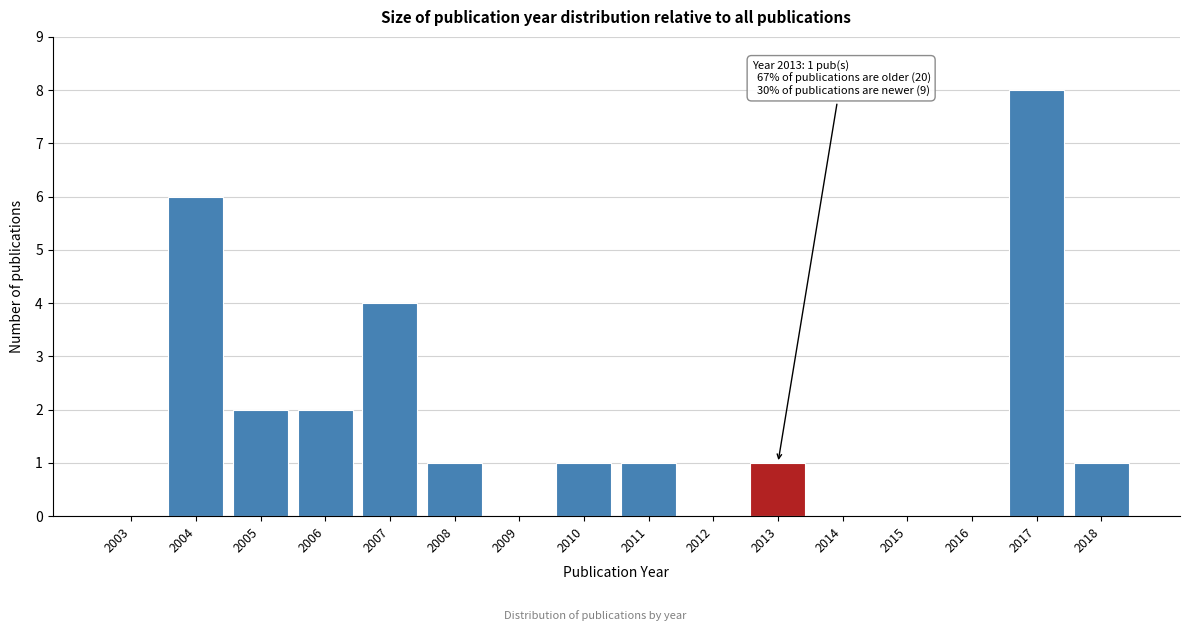

Reading left to right, list all the values displayed in this chart.

2003=0	2004=6	2005=2	2006=2	2007=4	2008=1	2009=0	2010=1	2011=1	2012=0	2013=1	2014=0	2015=0	2016=0	2017=8	2018=1